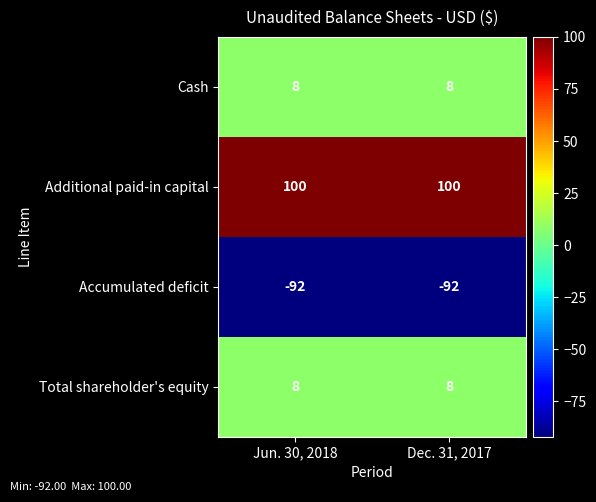

Is the value of Accumulated deficit at Jun. 30, 2018 greater than the value of Additional paid-in capital at Jun. 30, 2018?

No